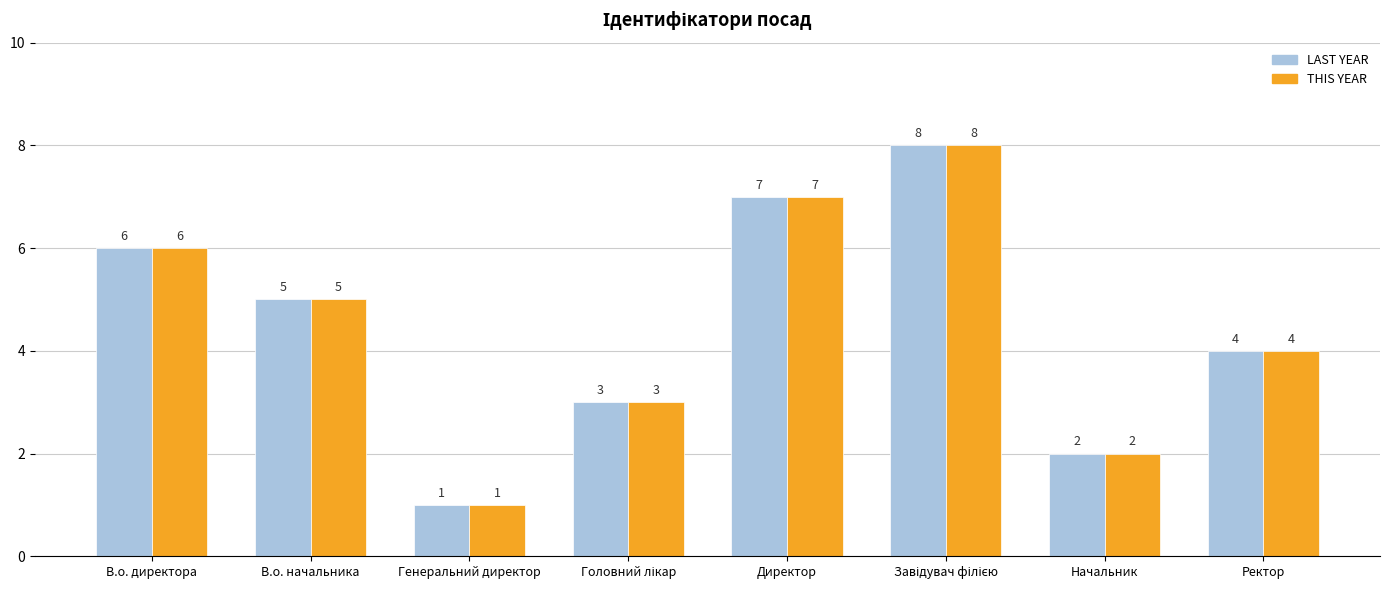

Reading left to right, what are all the values shown in this chart?

LAST YEAR: 6	5	1	3	7	8	2	4
THIS YEAR: 6	5	1	3	7	8	2	4